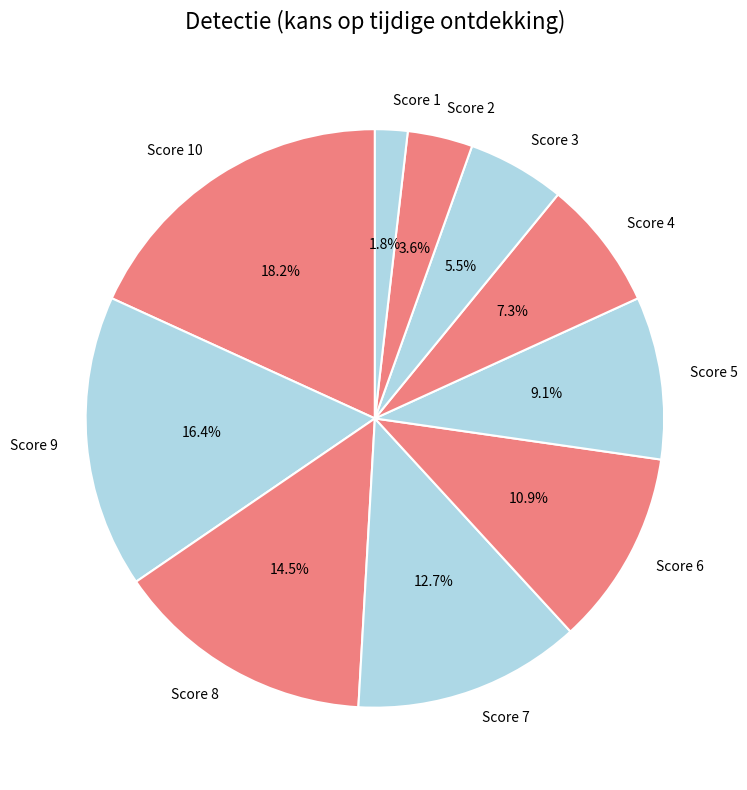

What portion of the pie excludes Score 4?

92.7%